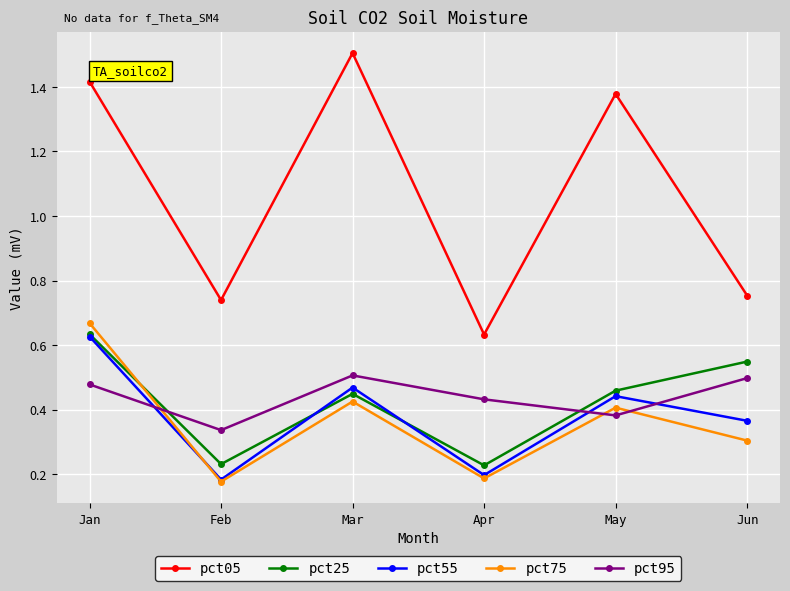

What is the difference between the highest and lowest values at Jan?

0.9